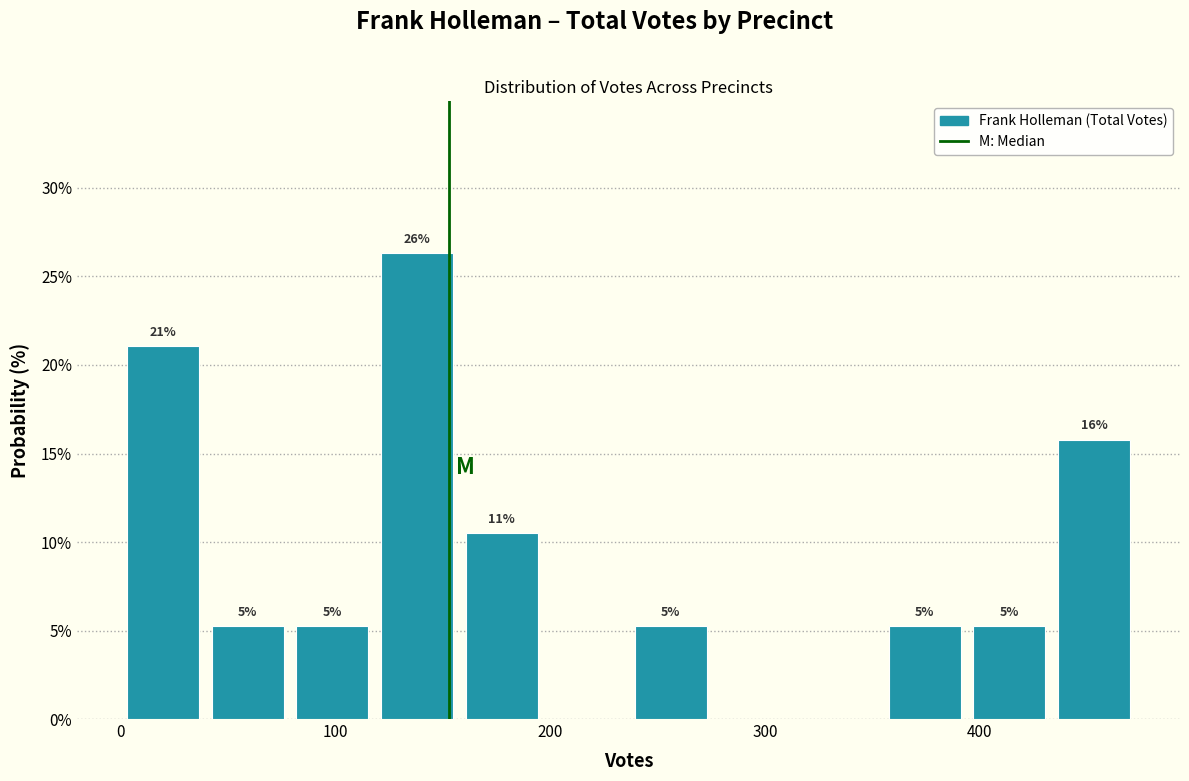

Read against the x-axis, roughly where is the centre of the tallest bar?

140